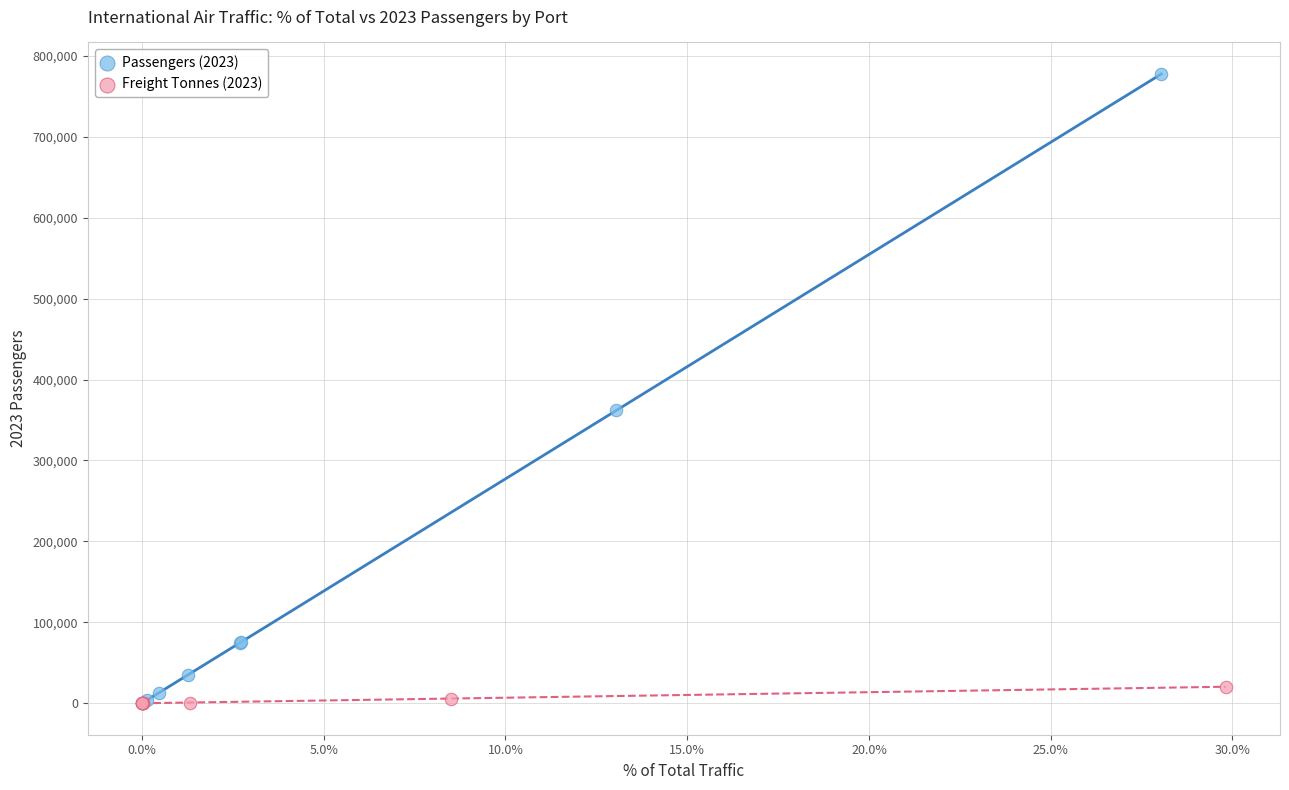

Which series has the widest spread of Y values?

Passengers (2023)